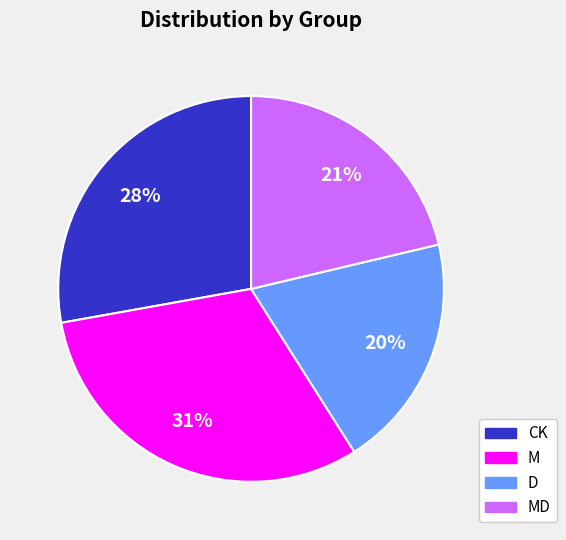

To the nearest percent, what is the average slice percentage?

25%